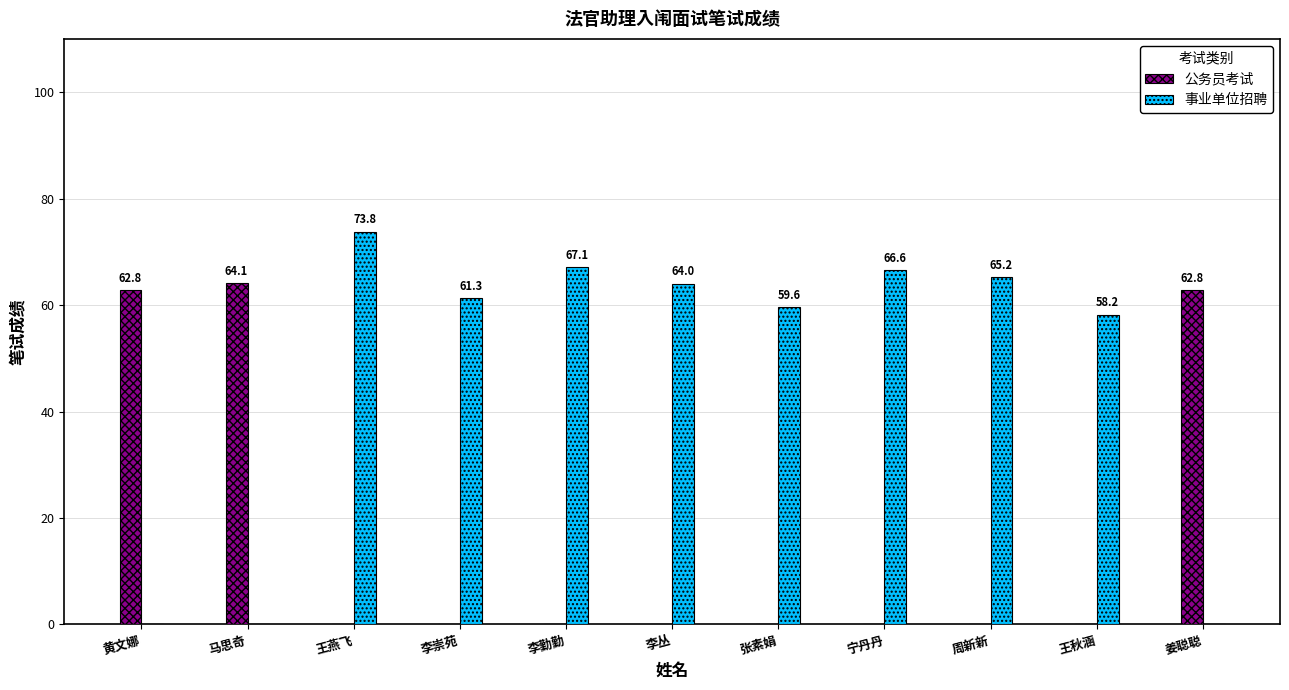

Are the bars horizontal?

No